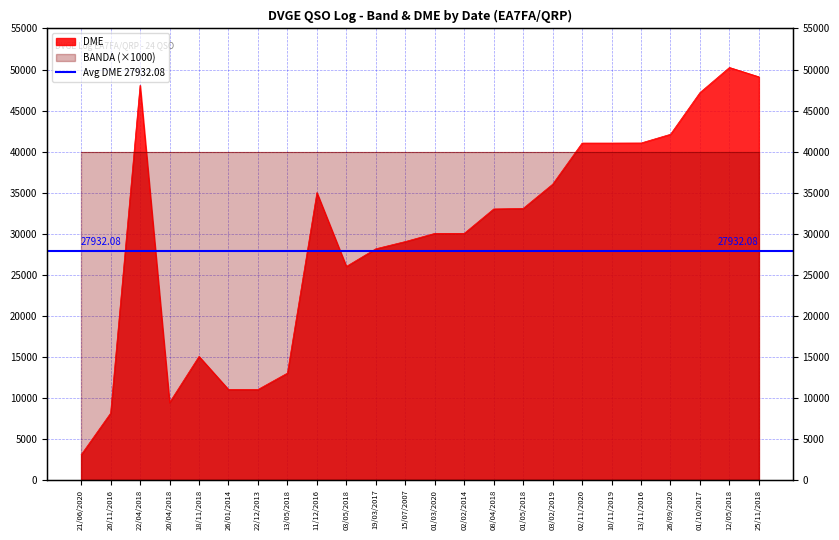

List the labels in order of value, smallest first.

21/06/2020, 20/11/2016, 20/04/2018, 22/12/2013, 26/01/2014, 13/05/2018, 18/11/2018, 03/05/2018, 19/03/2017, 15/07/2007, 01/03/2020, 02/02/2014, 08/04/2018, 01/05/2018, 11/12/2016, 03/02/2019, 02/11/2020, 10/11/2019, 13/11/2016, 26/09/2020, 01/10/2017, 22/04/2018, 25/11/2018, 12/05/2018